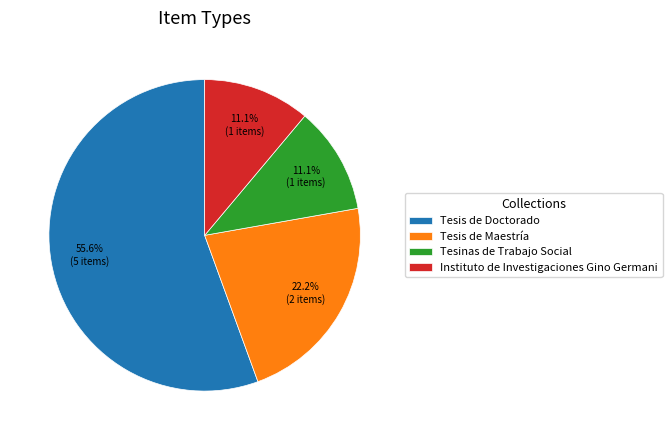

What portion of the pie excludes Tesis de Maestría?

77.8%